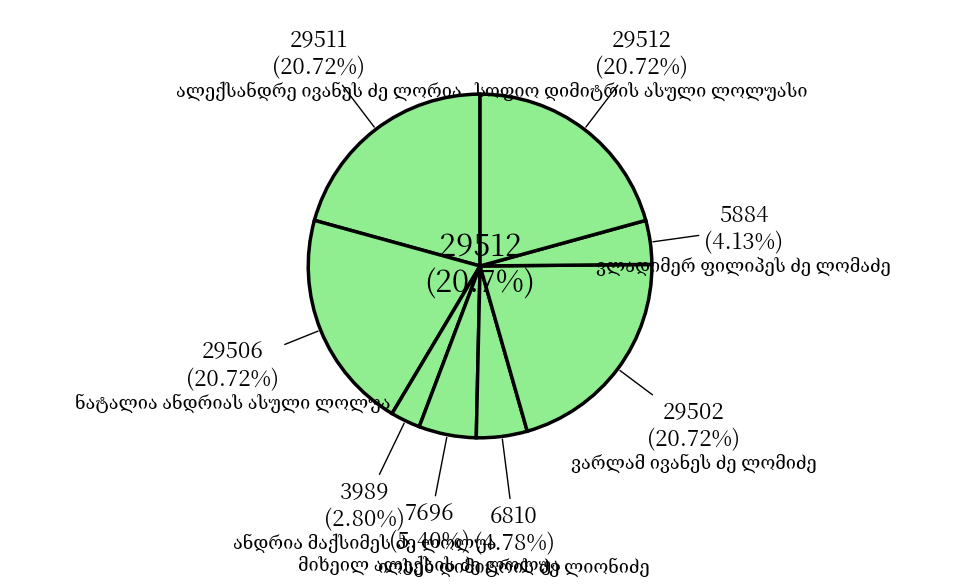

Does იოსებ დიმიტრის ძე ლიონიძე represent more than half of the total?

No